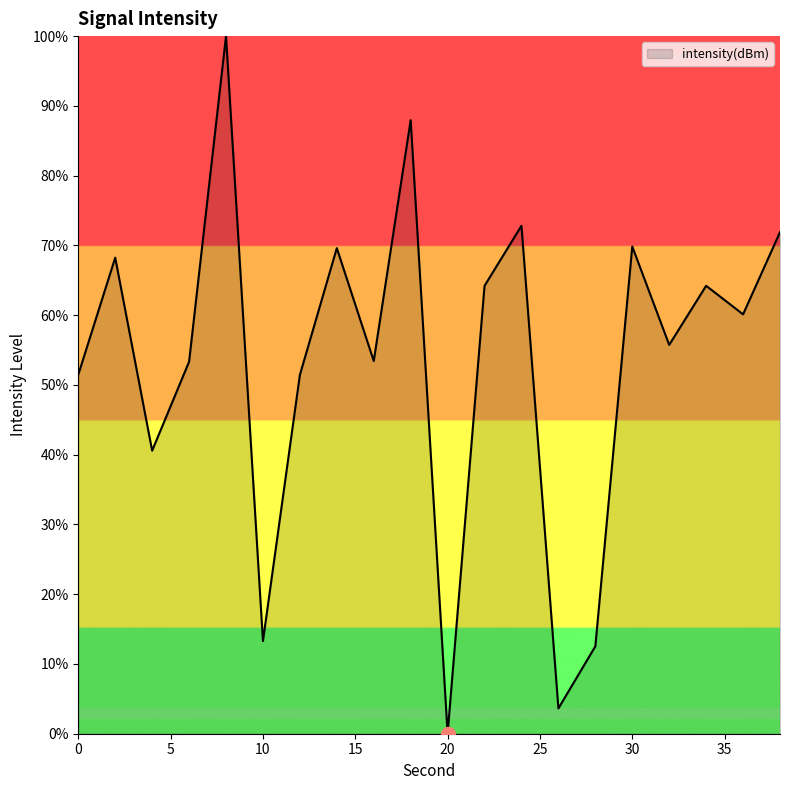

What is the difference between the maximum and minimum values?

100.0